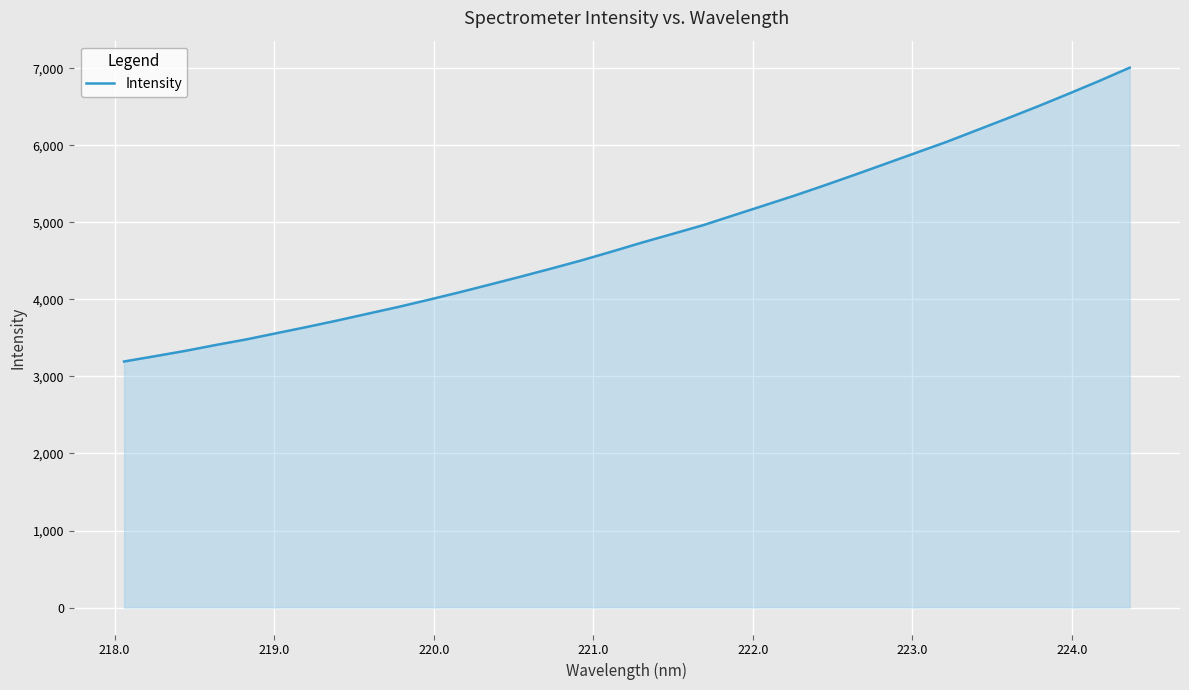

Reading left to right, list all the values displayed in this chart.

3194.7	3262.6	3332.0	3408.5	3481.1	3562.5	3643.5	3727.8	3816.2	3903.9	3997.7	4093.7	4194.4	4296.2	4400.5	4507.9	4622.9	4740.8	4853.0	4965.9	5094.5	5221.9	5350.2	5485.2	5623.9	5765.3	5907.5	6049.3	6202.2	6354.8	6510.8	6673.0	6838.3	7010.5